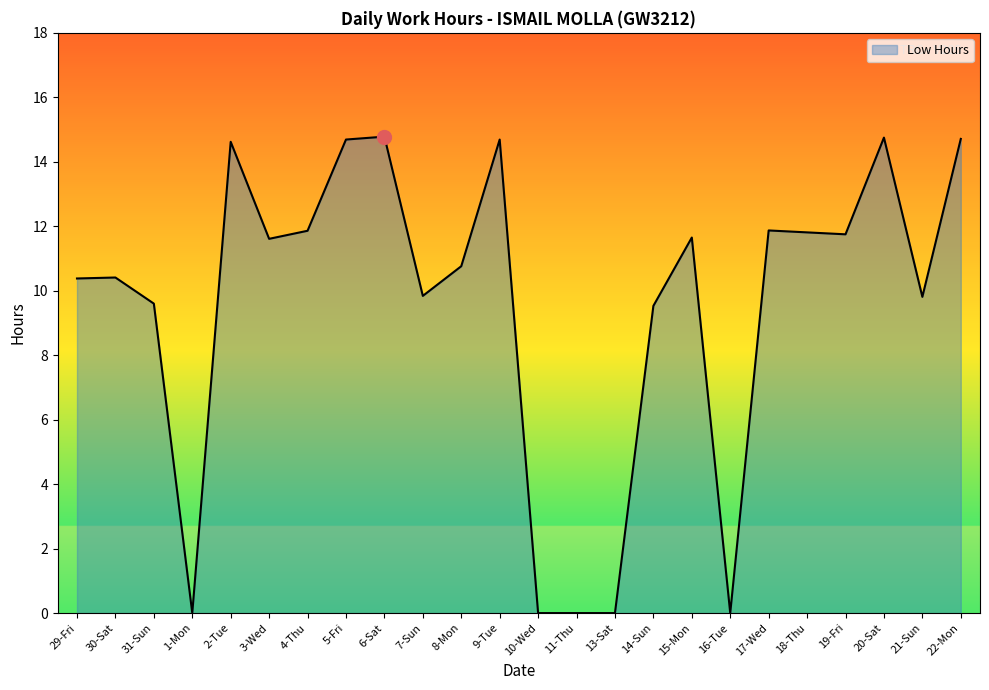

Does the chart display data point markers on the line(s)?

No